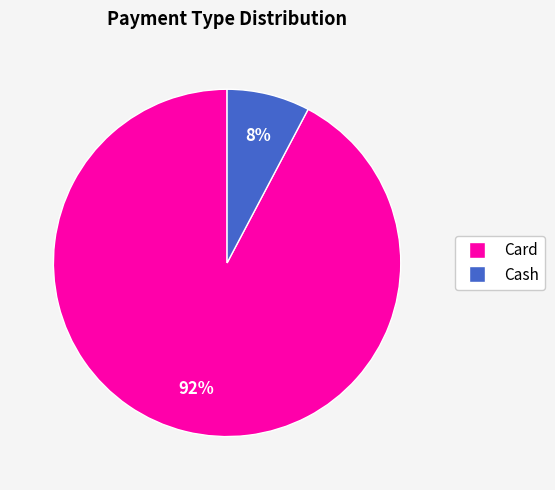

To the nearest percent, what is the average slice percentage?

50%